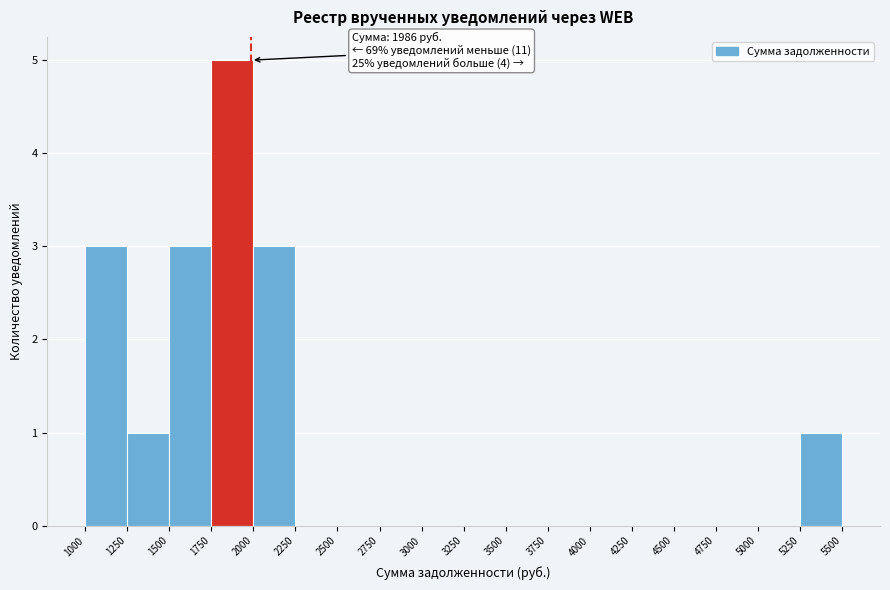

Which range on the x-axis has the tallest bar?

1750 to 2000